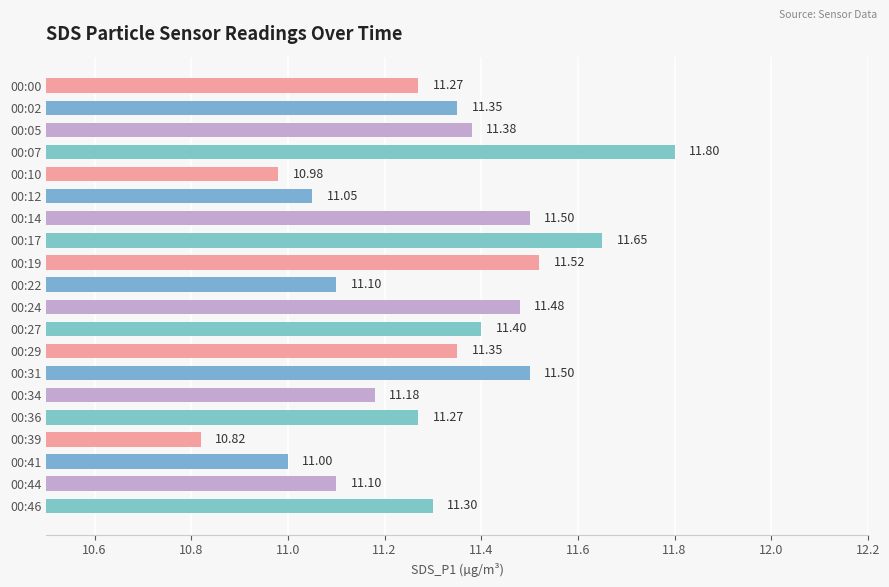

Which has a higher value, 00:34 or 00:14?

00:14